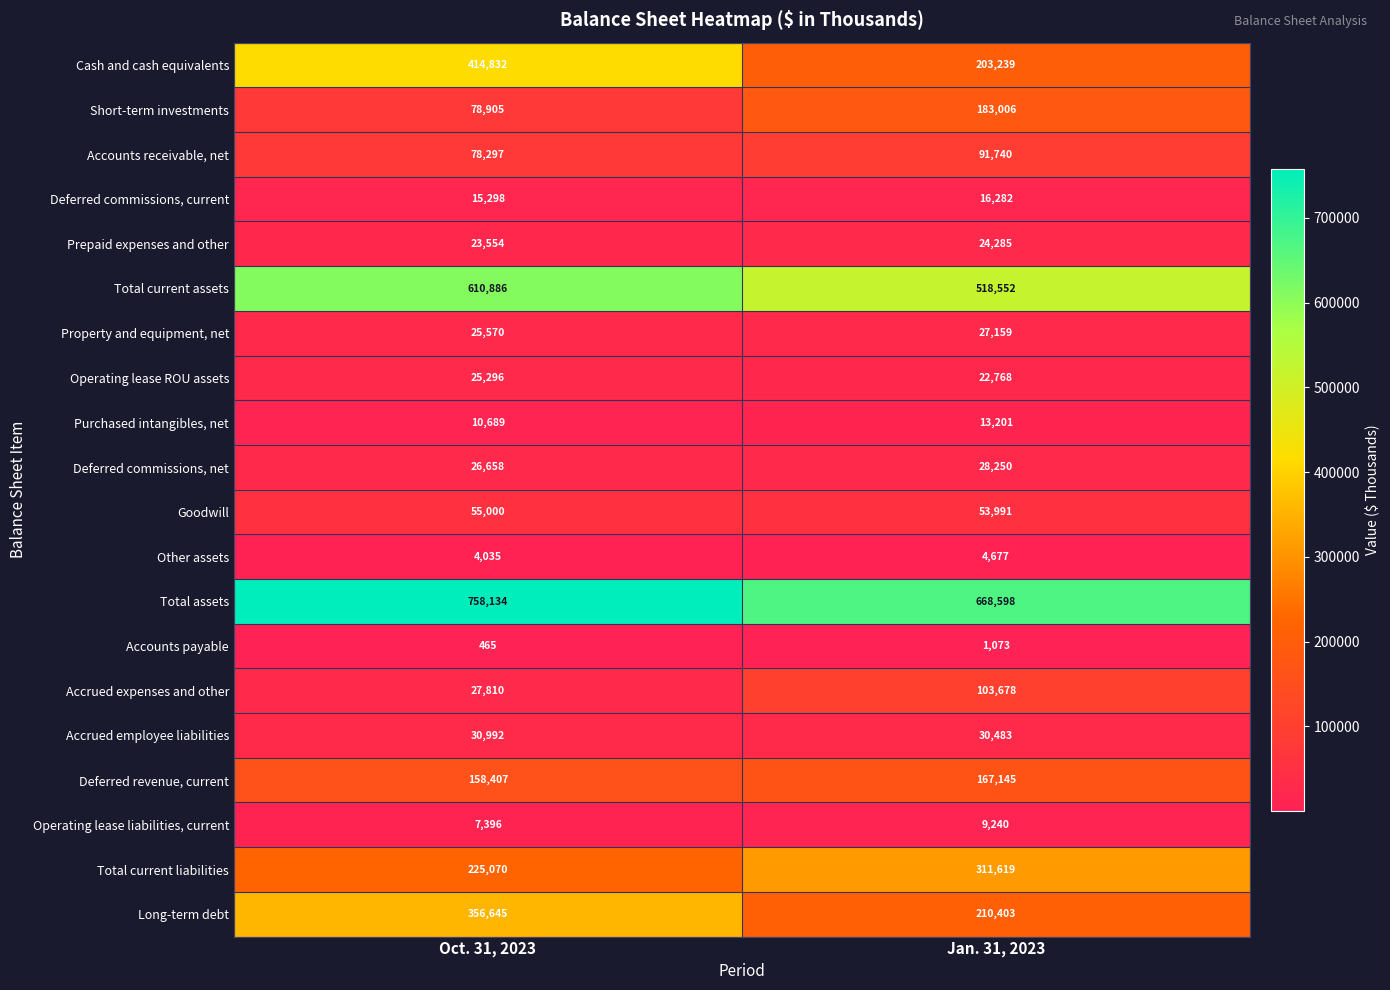

The Short-term investments series shows 183006 at Jan. 31, 2023. True or false?

True